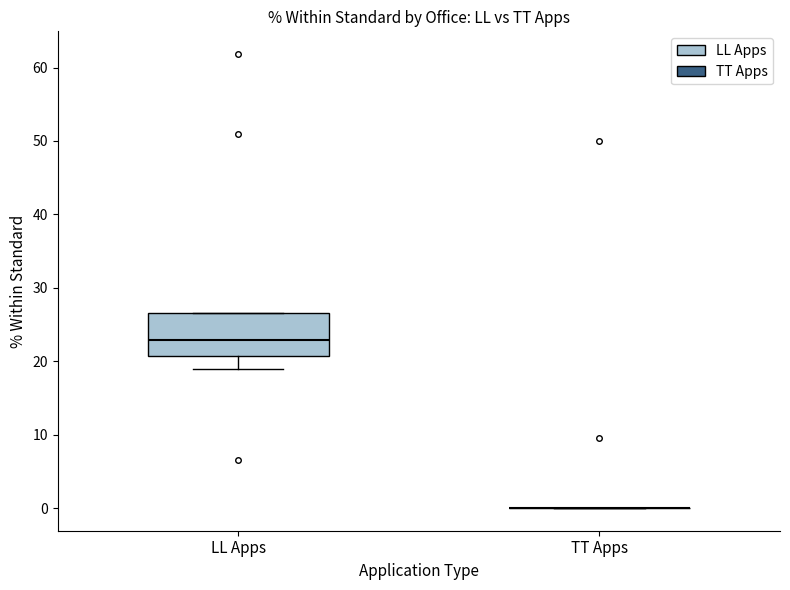

Reading left to right, read every box against the y-axis: the position of its median line, the range the box covers, and the ends of its whiskers. The values are not printed on the chart, so give them approximately, as read against the axis.

LL Apps: median 23, box 21 to 27, whiskers 19 to 27
TT Apps: box collapsed to a line at 0, whiskers 0 to 0